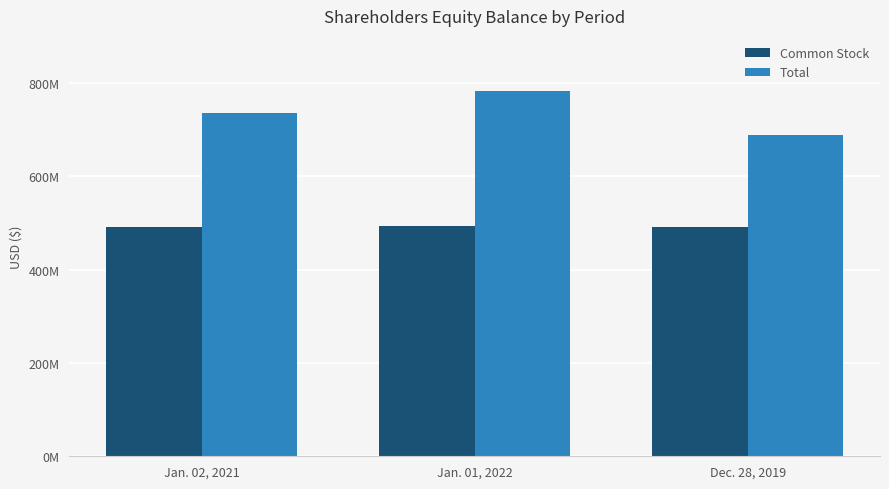

Does the chart contain stacked bars?

No